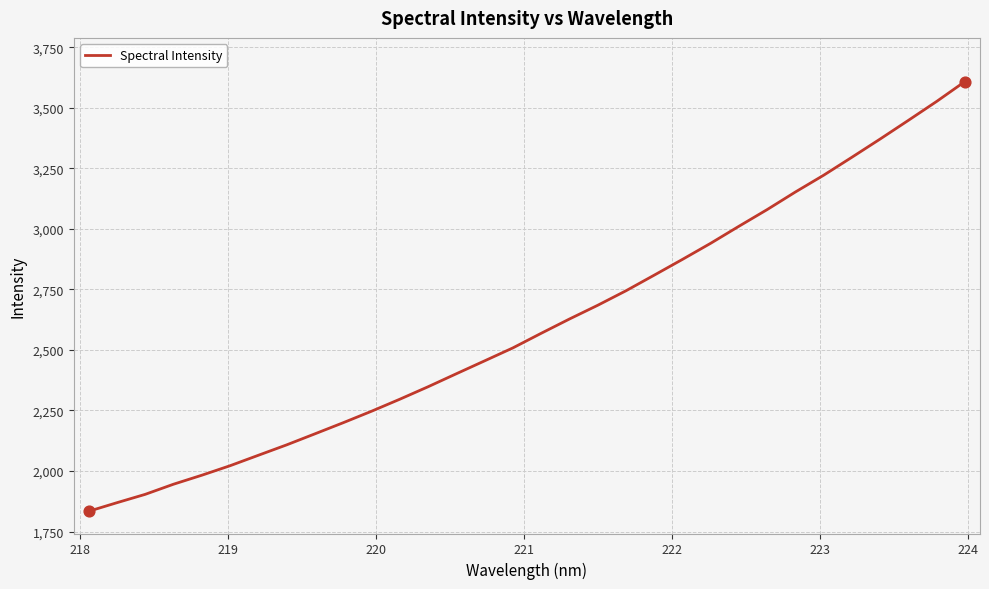

What is the difference between the maximum and minimum values?

1775.2